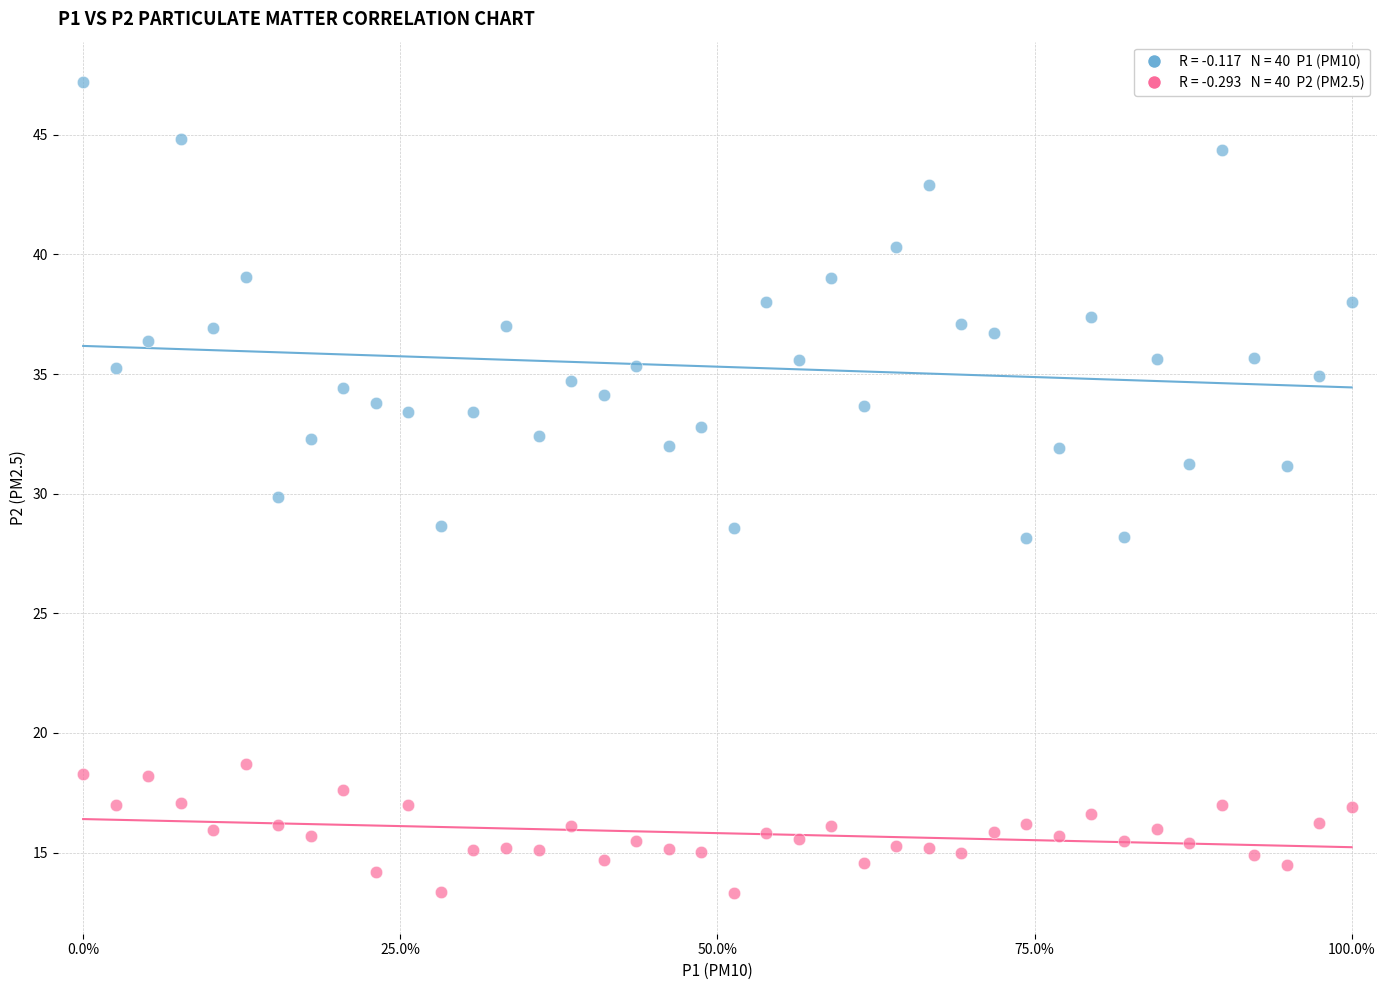

Across all data points, what is the range of Y values (max minus min)?

33.9